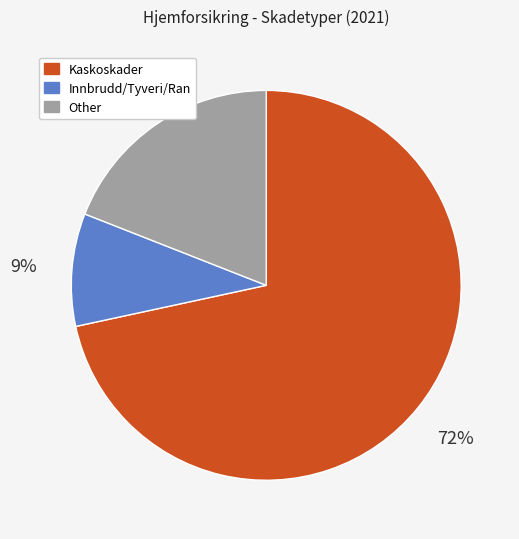

To the nearest percent, what is the average slice percentage?

33%